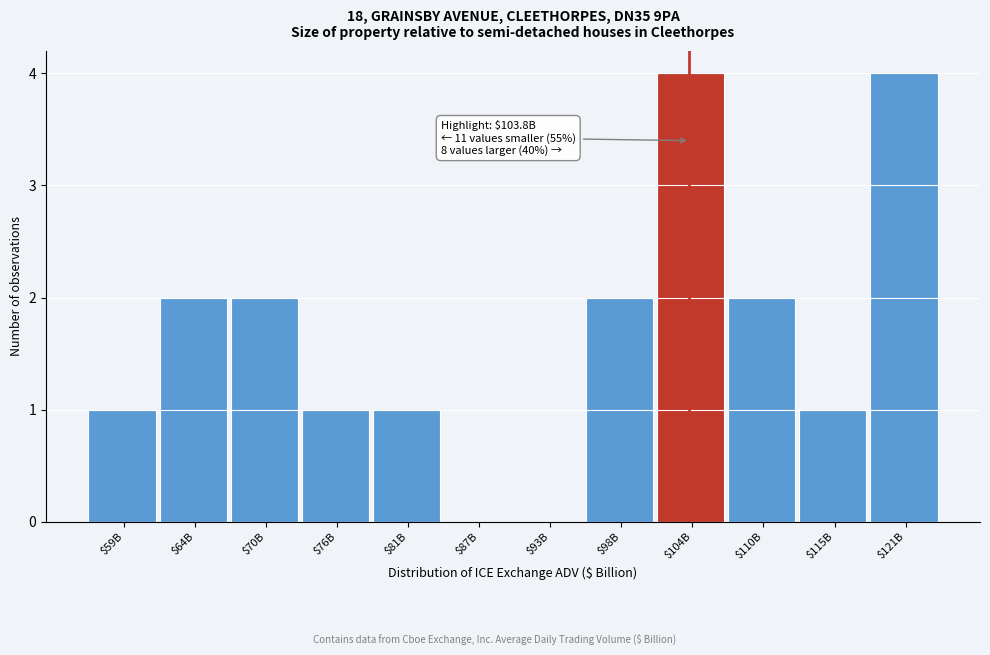

The chart shows a value of 0 at $87B. True or false?

True